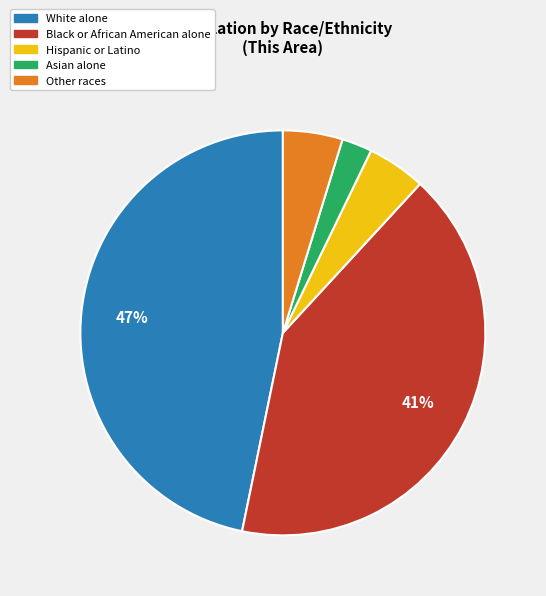

Is there any slice that represents more than half of the pie?

No